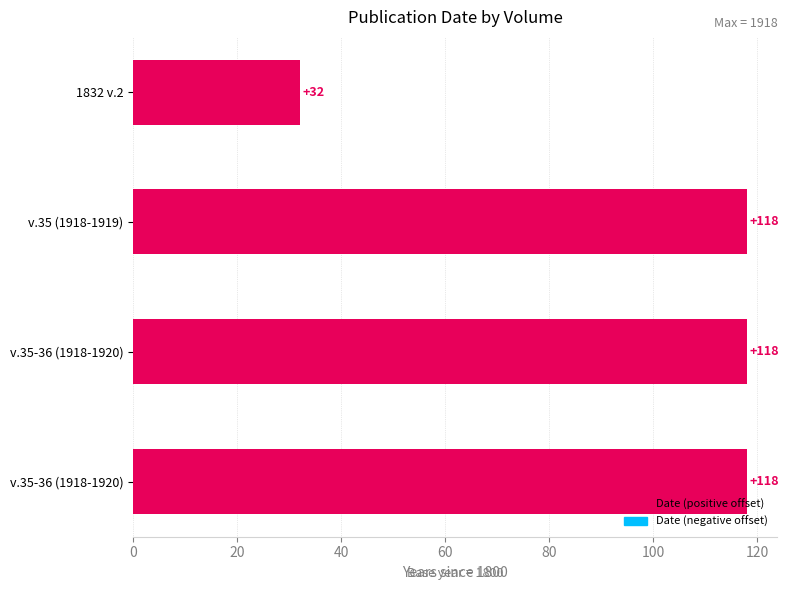

Does the chart contain stacked bars?

No